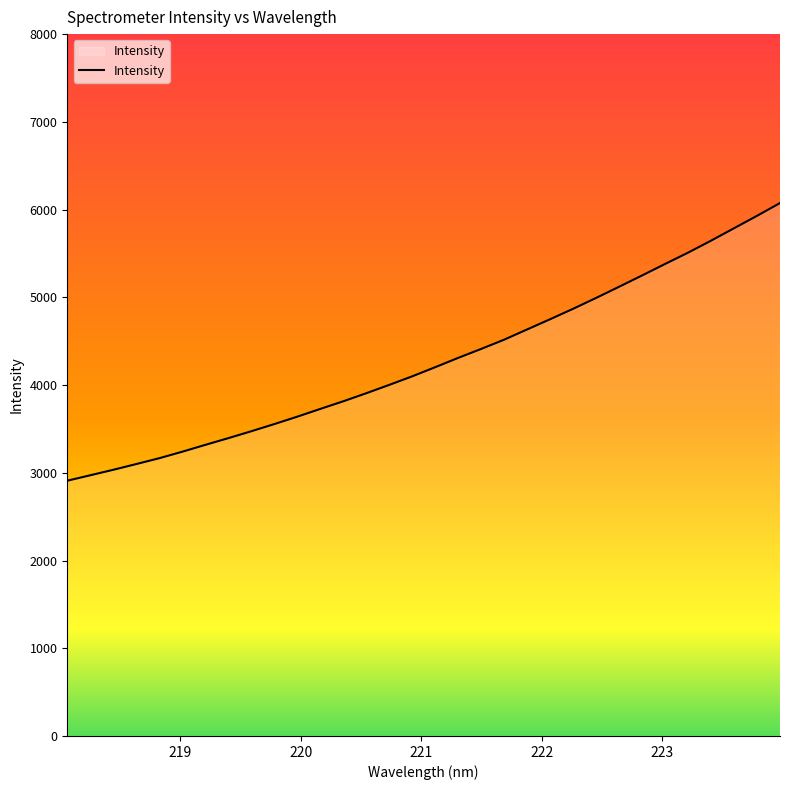

What is the greatest value displayed?

6074.4